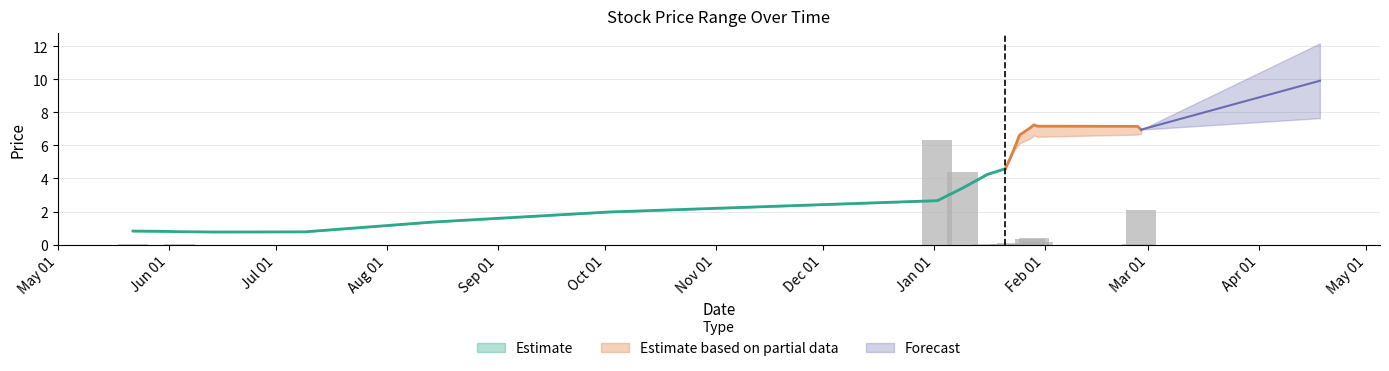

What is the value of the High bar at the 19th from the left?

0.8